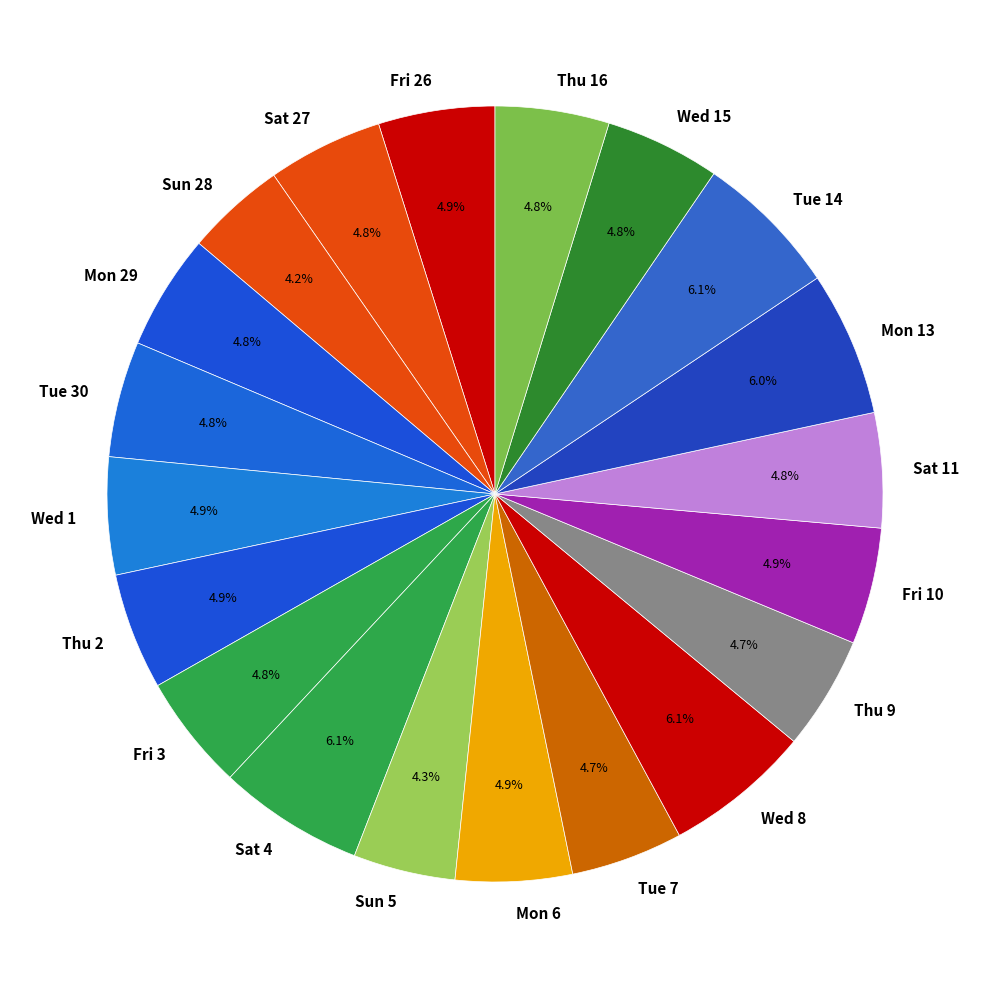

Does Thu 9 account for over 50% of the chart?

No